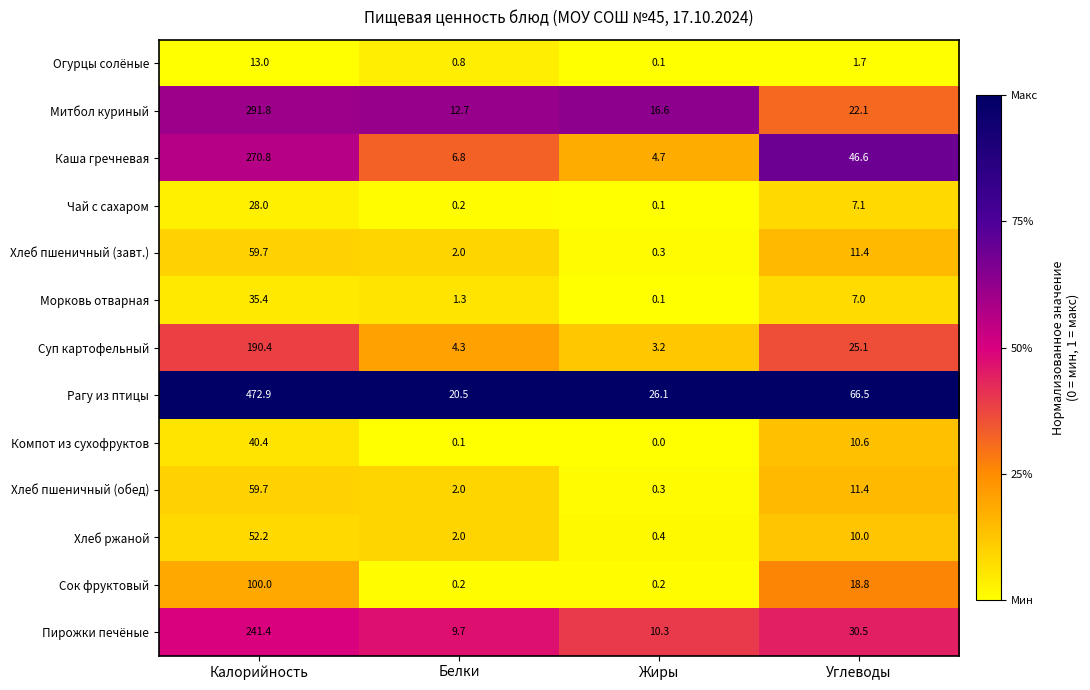

Rank the categories by Чай с сахаром value from highest to lowest.

Калорийность, Углеводы, Белки, Жиры